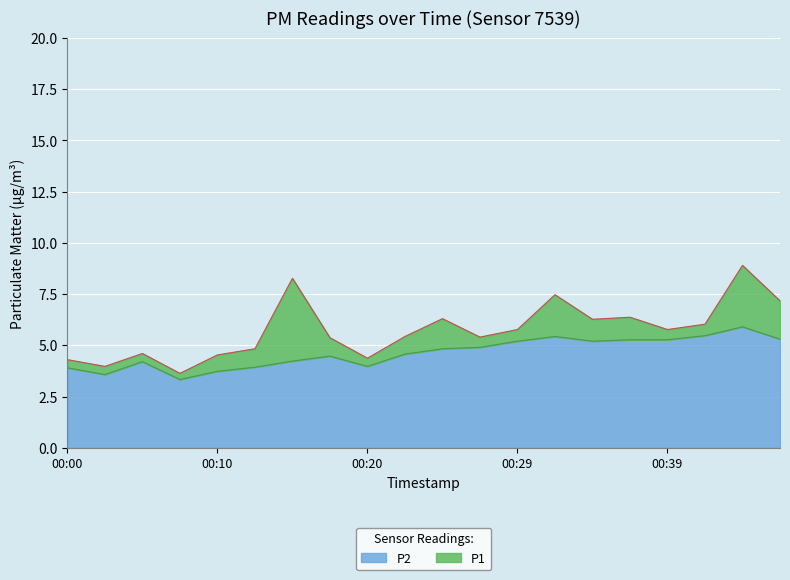

Between 00:37 and 00:07, which is larger?

00:37